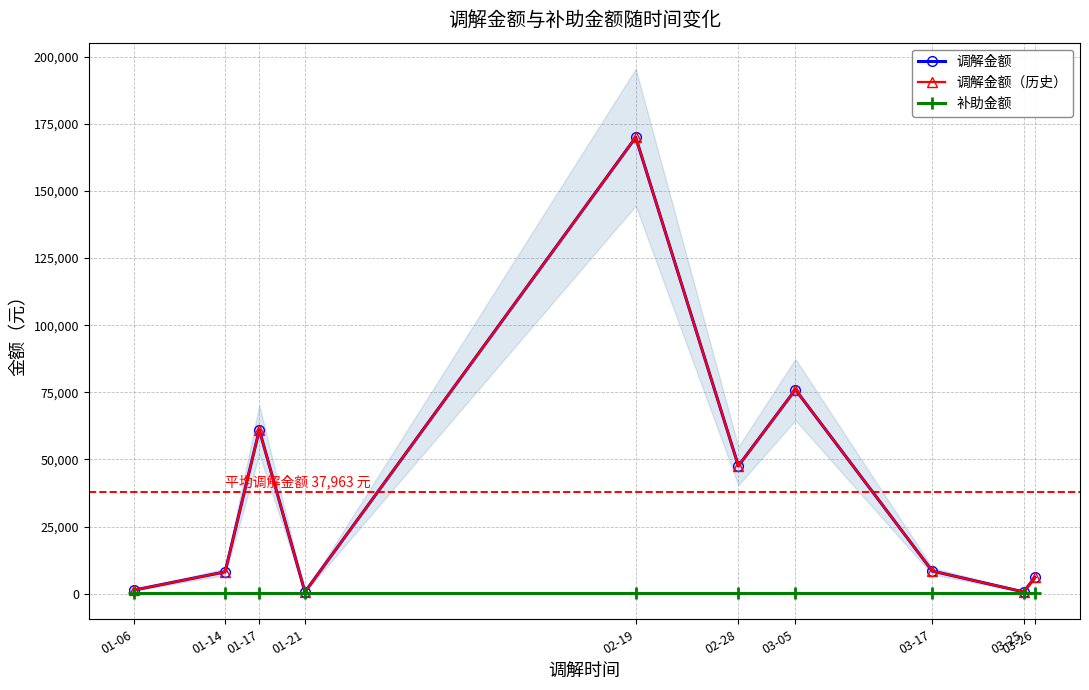

True or false: 调解金额（历史） and 补助金额 cross at least once.

False